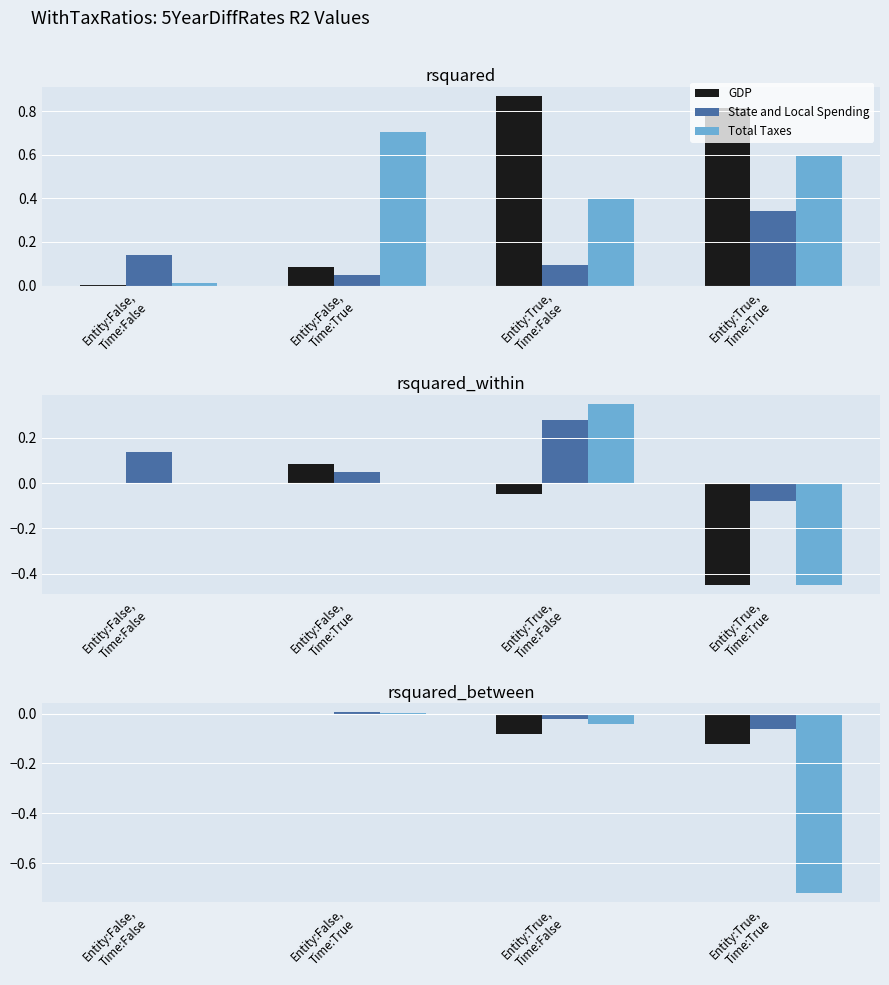

What position from the left is Entity:False,
Time:False?

1